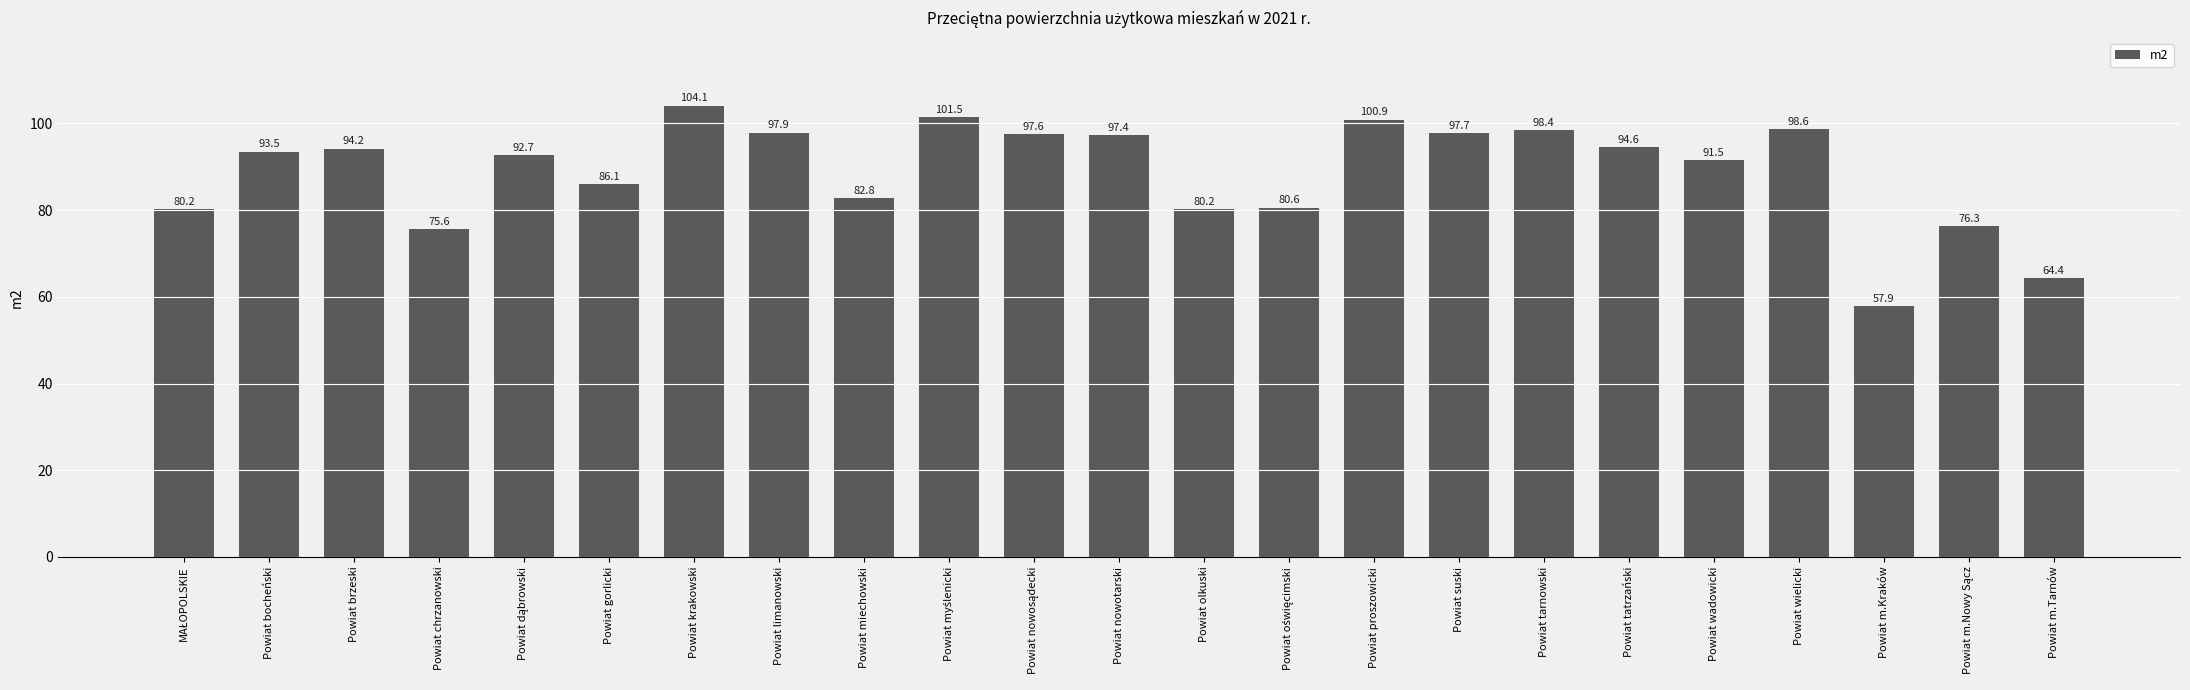

At which label does the data first exceed 93?

Powiat bocheński